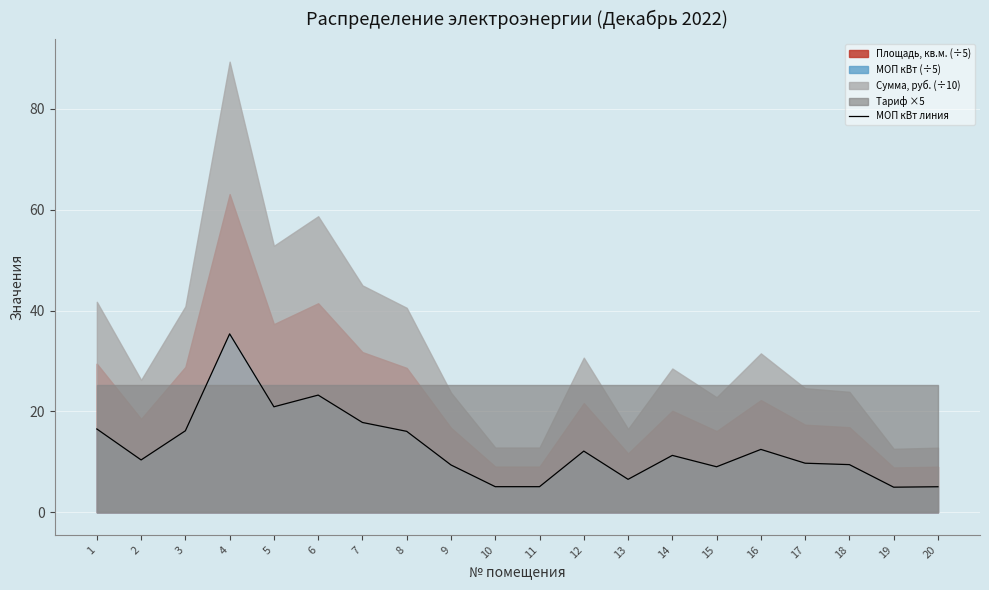

Rank the categories by value from highest to lowest.

4, 6, 5, 7, 1, 3, 8, 16, 12, 14, 2, 17, 18, 9, 15, 13, 10, 11, 20, 19